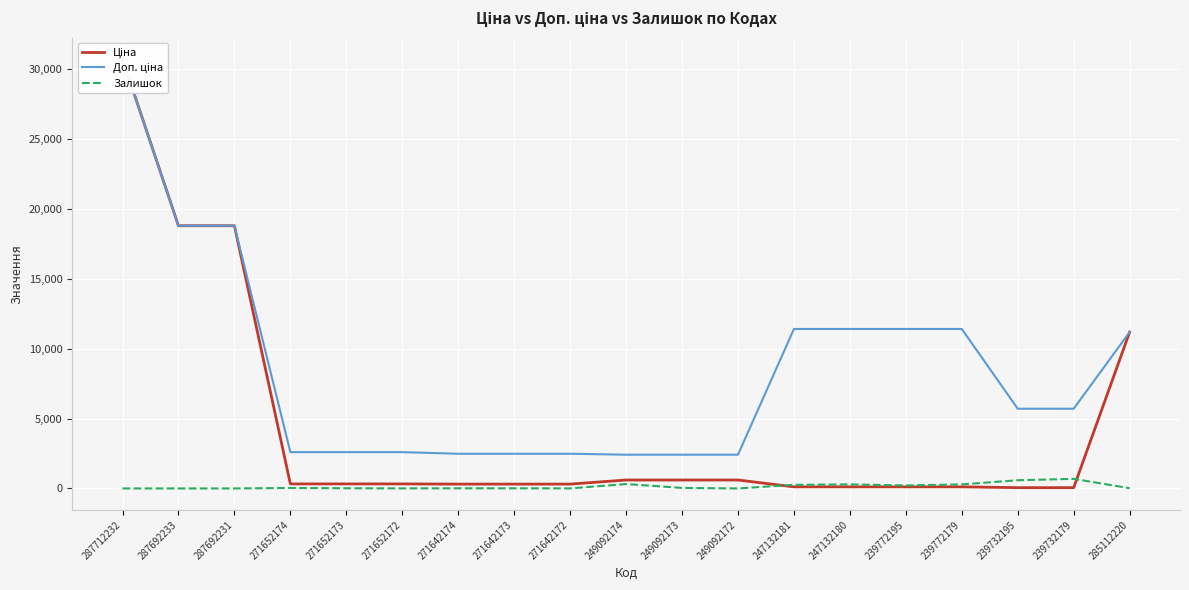

At how many categories does at least one series exceed 14591?

3